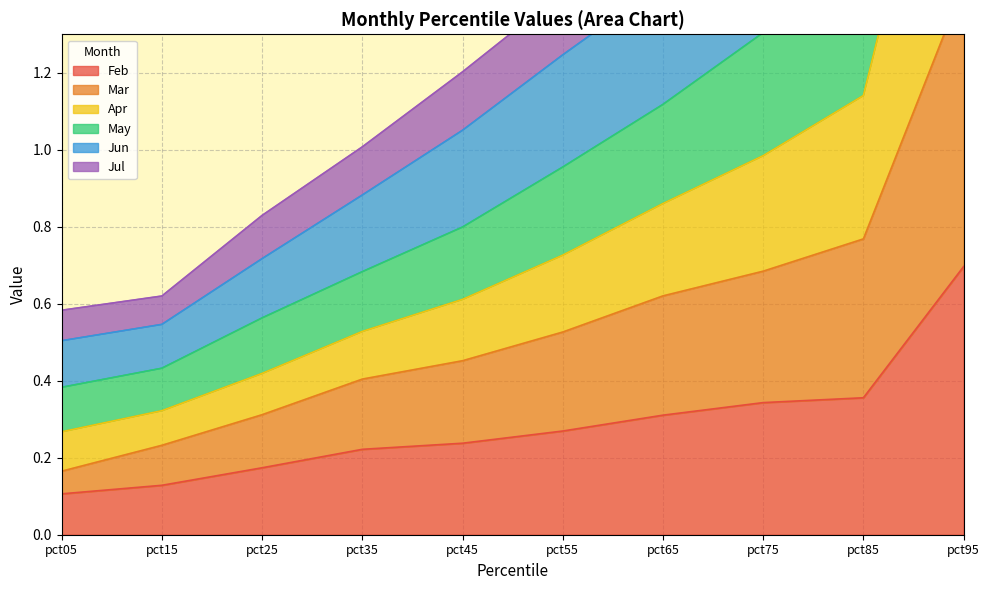

True or false: Jun has a value of 1.0 at pct25.

False